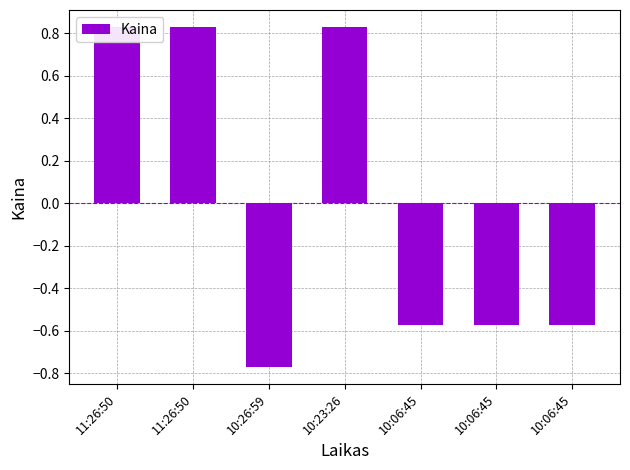

How many values are below 0?

4